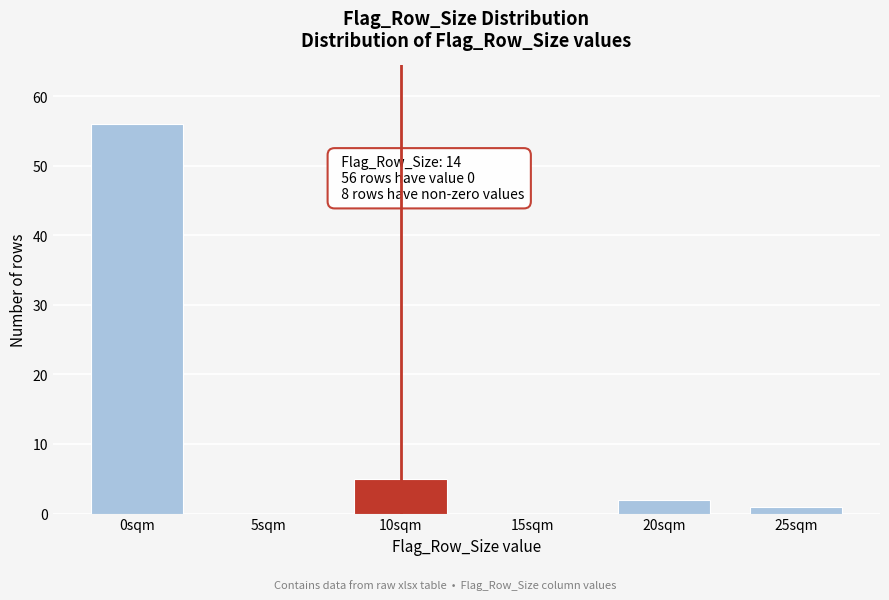

Reading right to left, what are all the values shown in this chart?

25sqm=1	20sqm=2	15sqm=0	10sqm=5	5sqm=0	0sqm=56